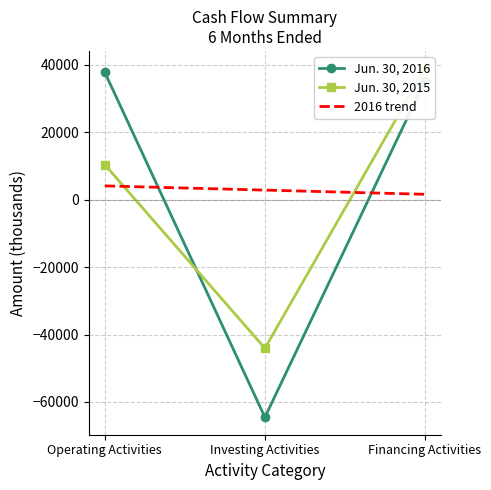

What is the difference between the highest and lowest values at Financing Activities?

37339.5